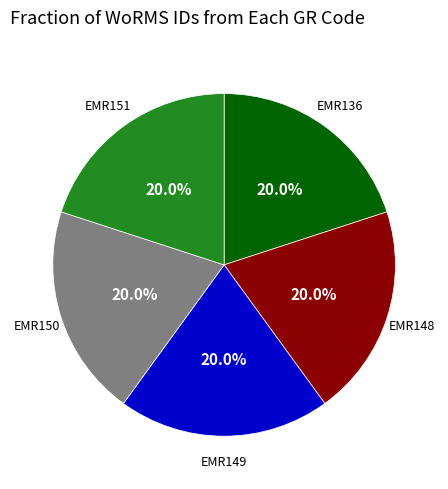

Combined, do EMR136 and EMR150 account for over 50%?

No